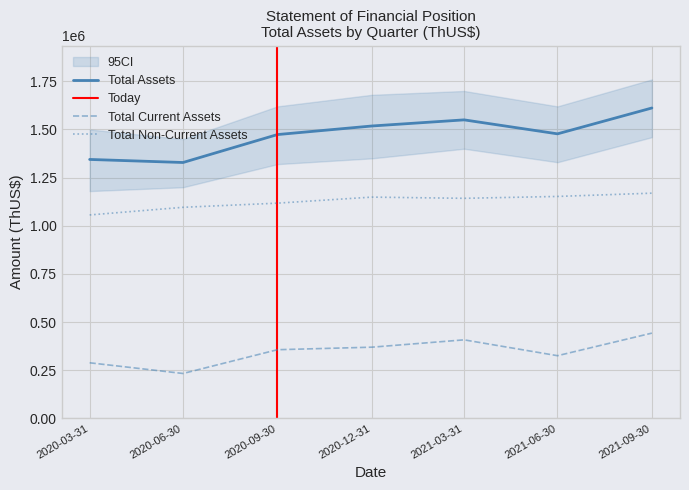

The value of Total Assets at 2020-06-30 is 1957796. True or false?

False